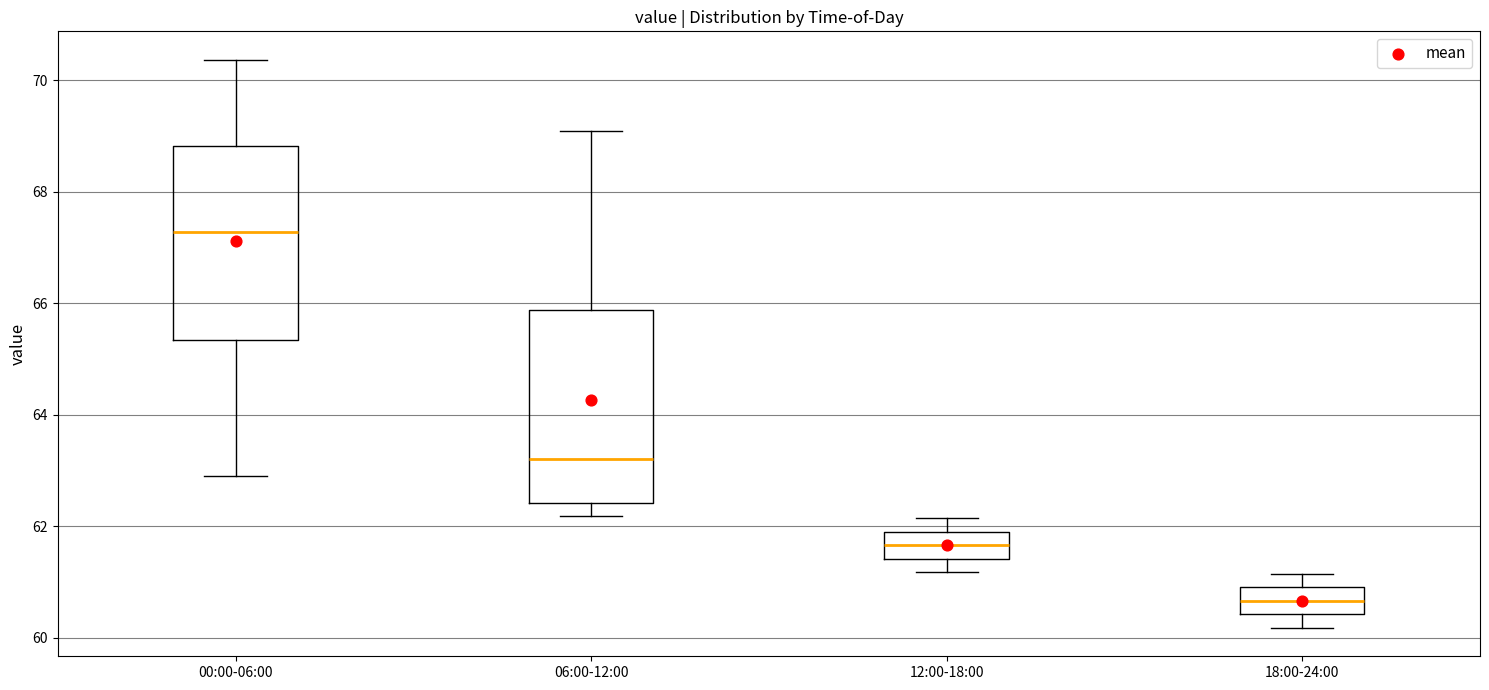

Reading left to right, transcribe this box plot: for each box, give where its median line is, the range the box spans, and where its two whiskers end, as read against the y-axis. The values are not printed on the chart, so give them approximately, as read against the axis.

00:00-06:00: median 67.2, box 65.4 to 68.8, whiskers 63.0 to 70.4
06:00-12:00: median 63.2, box 62.4 to 65.8, whiskers 62.2 to 69.2
12:00-18:00: median 61.6, box 61.4 to 62.0, whiskers 61.2 to 62.2
18:00-24:00: median 60.6, box 60.4 to 61.0, whiskers 60.2 to 61.2